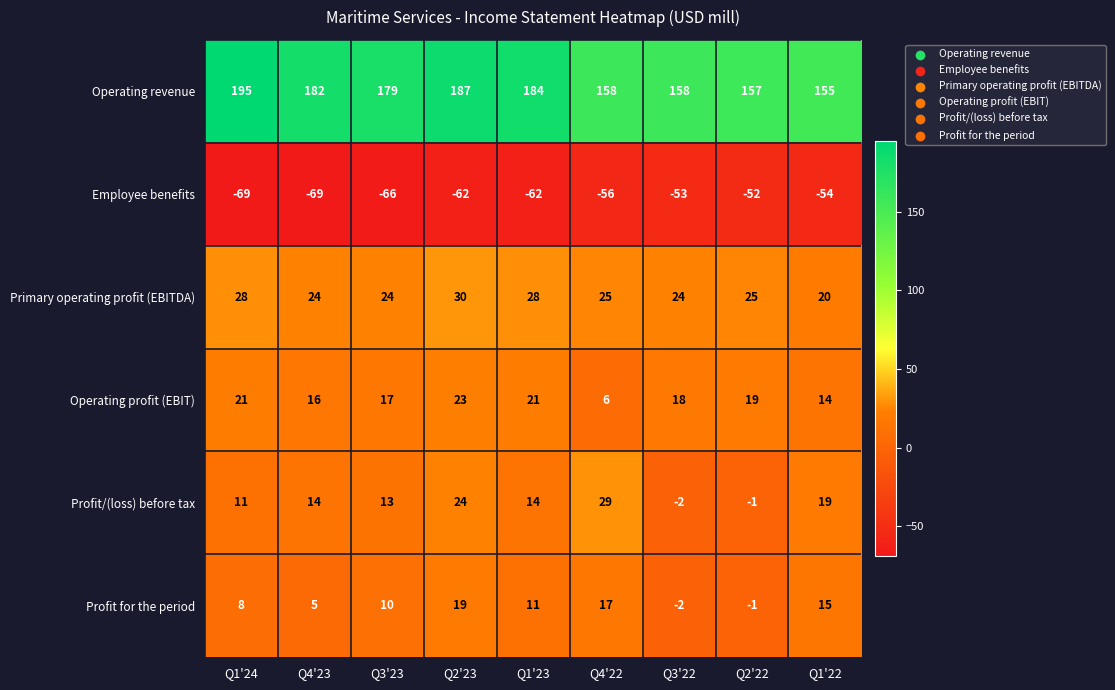

What is the difference between the highest and lowest values at Q2'22?

209